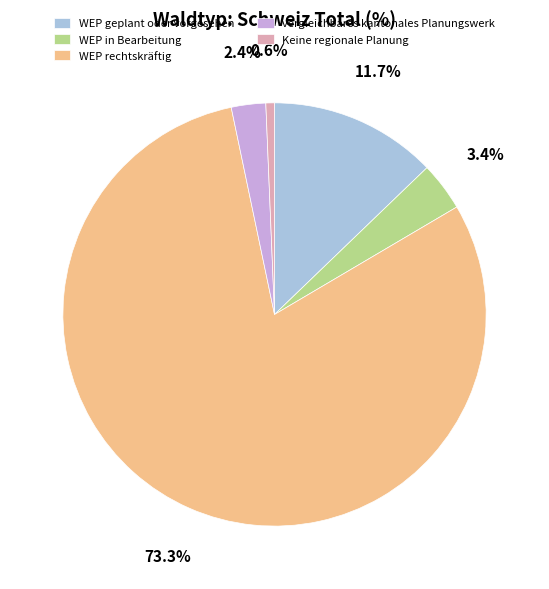

Does any single category account for the majority?

Yes